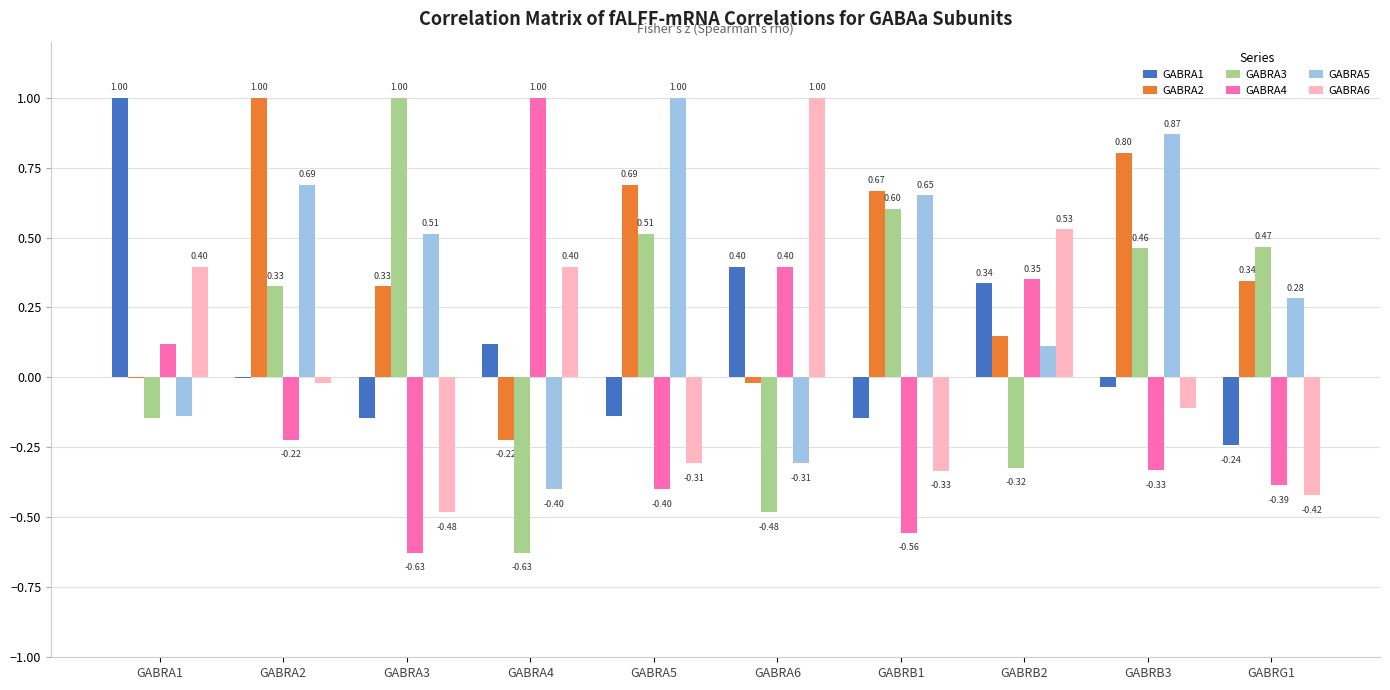

What is the highest value of the GABRA4 series?

1.0